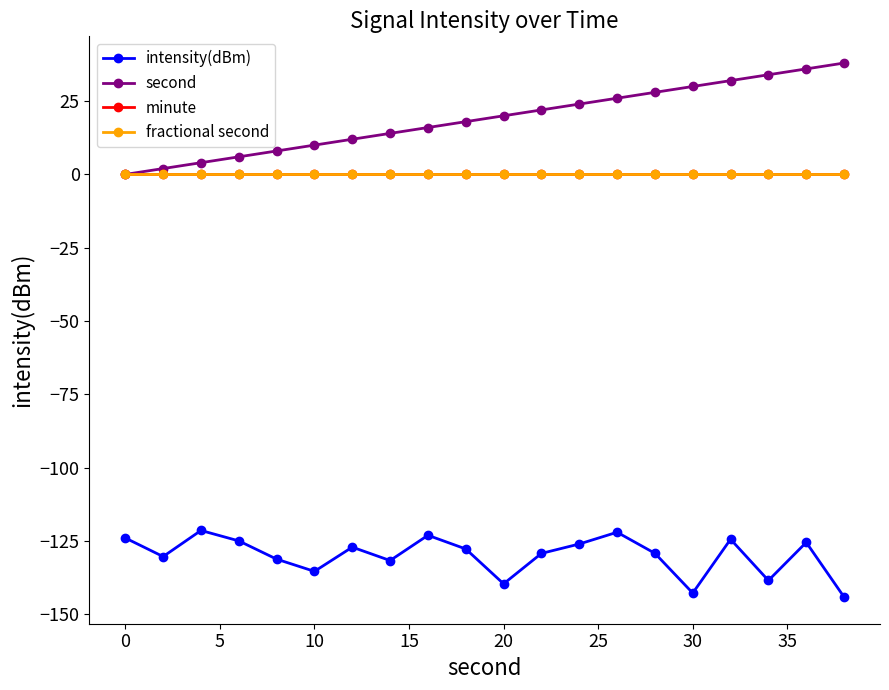

Does the chart have visible grid lines?

No